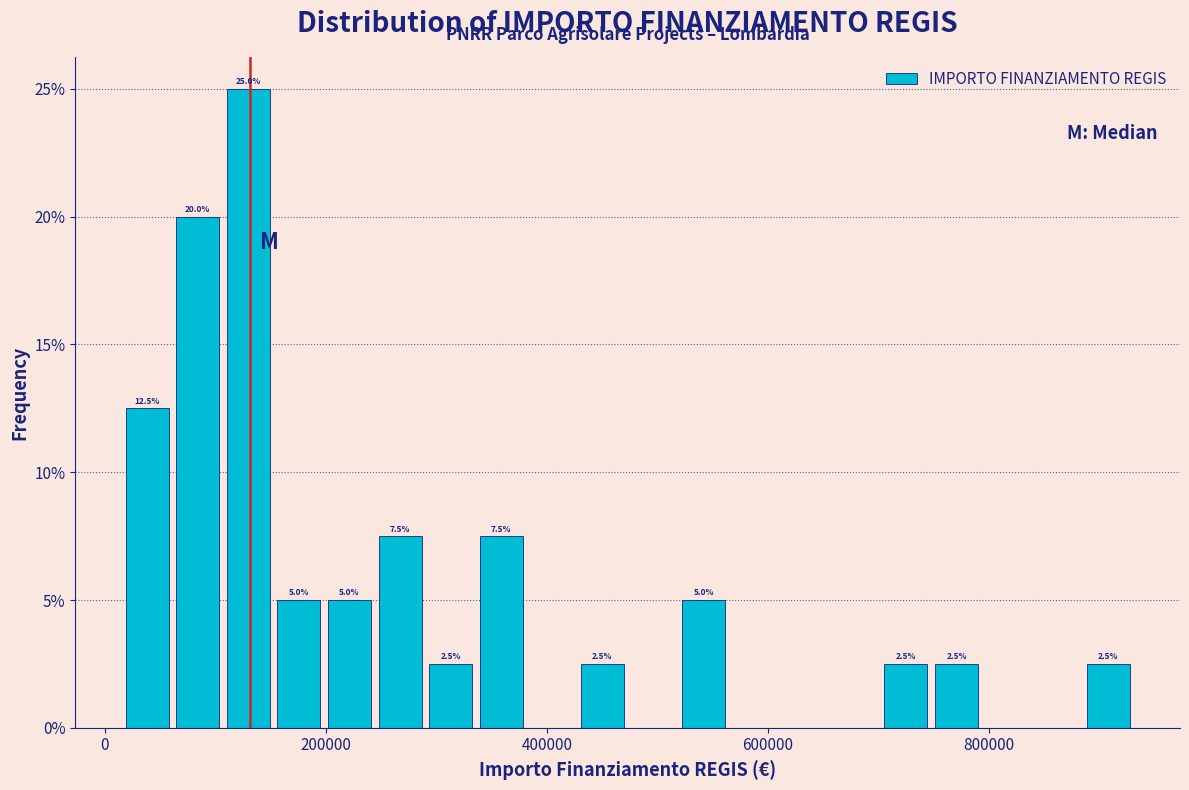

Around what value on the x-axis is the tallest bar? Give the approximate position of its centre, as read against the axis.

120000